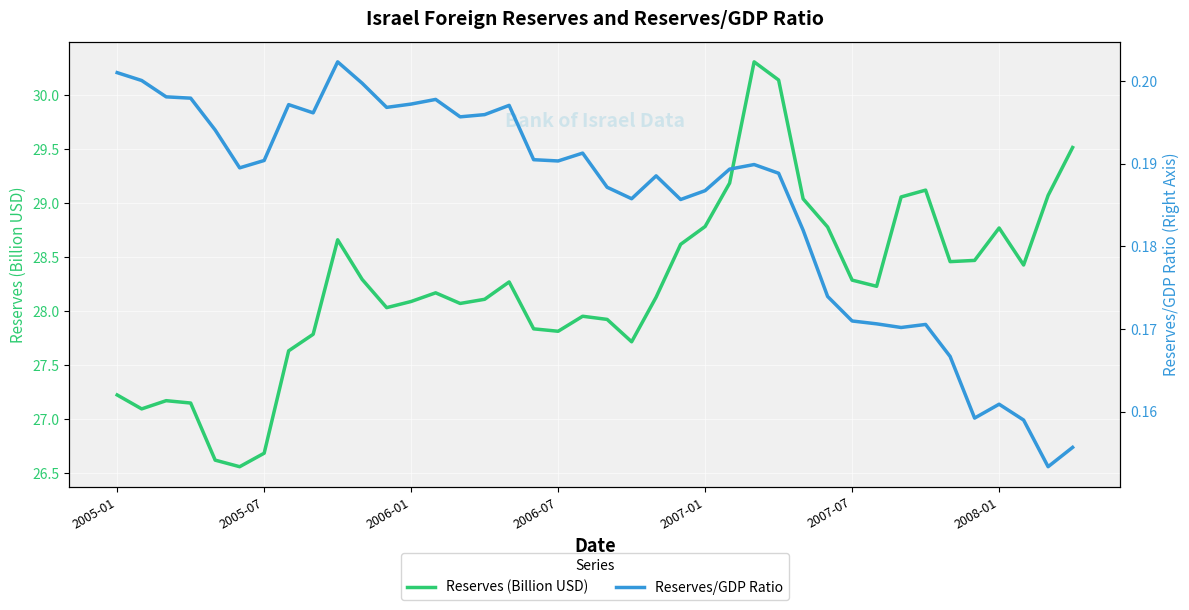

At how many categories does at least one series exceed 1?

40